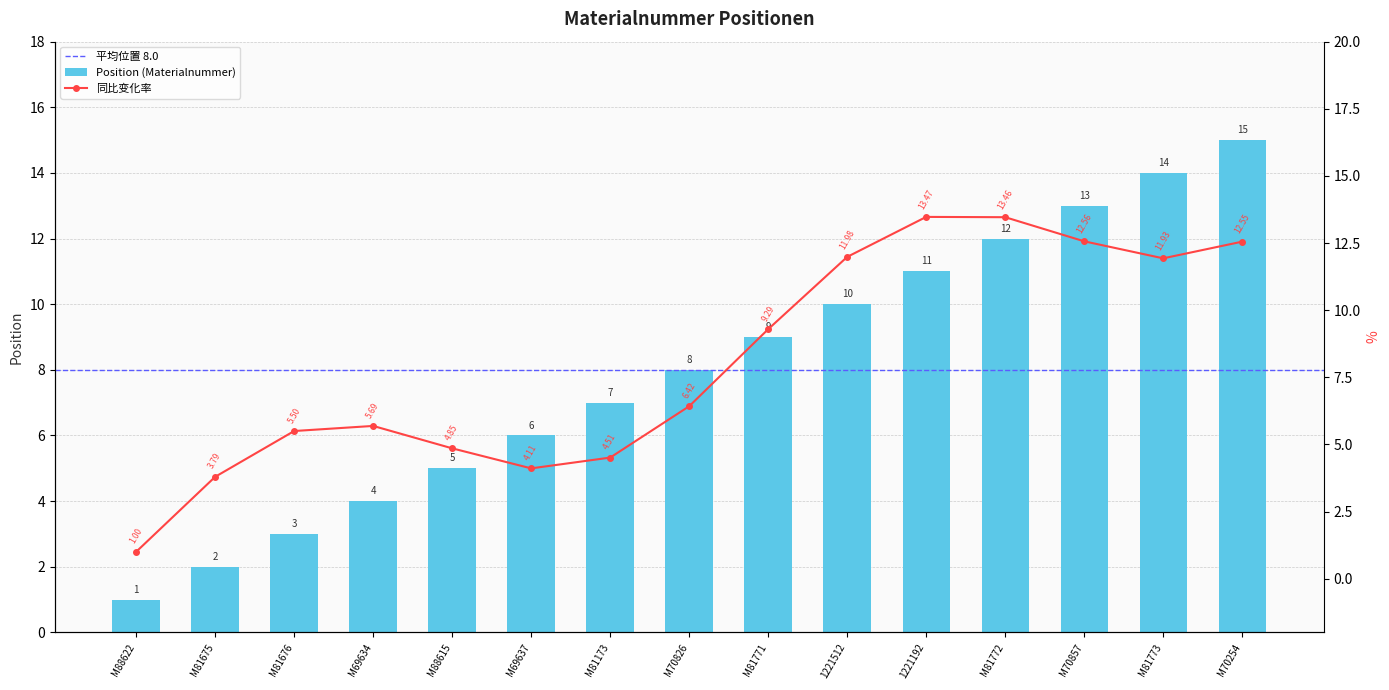

True or false: the data shows 2 at M69634.

False